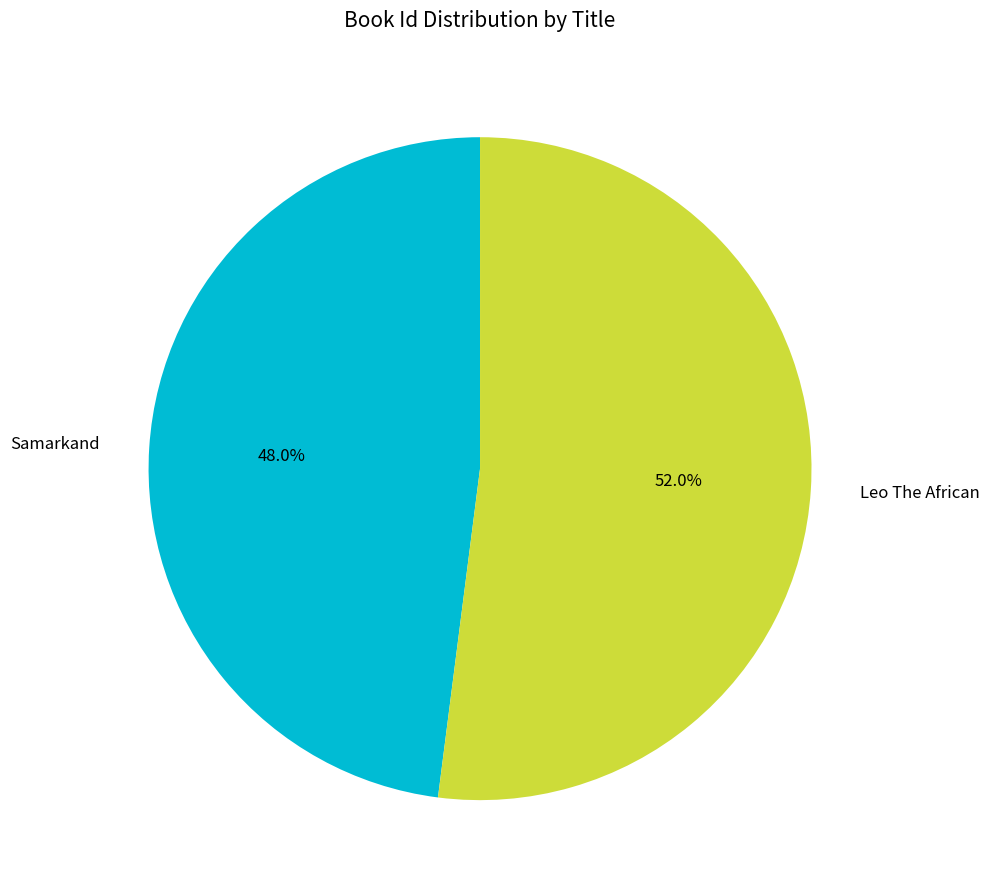

True or false: Leo The African accounts for 52% of the total.

True